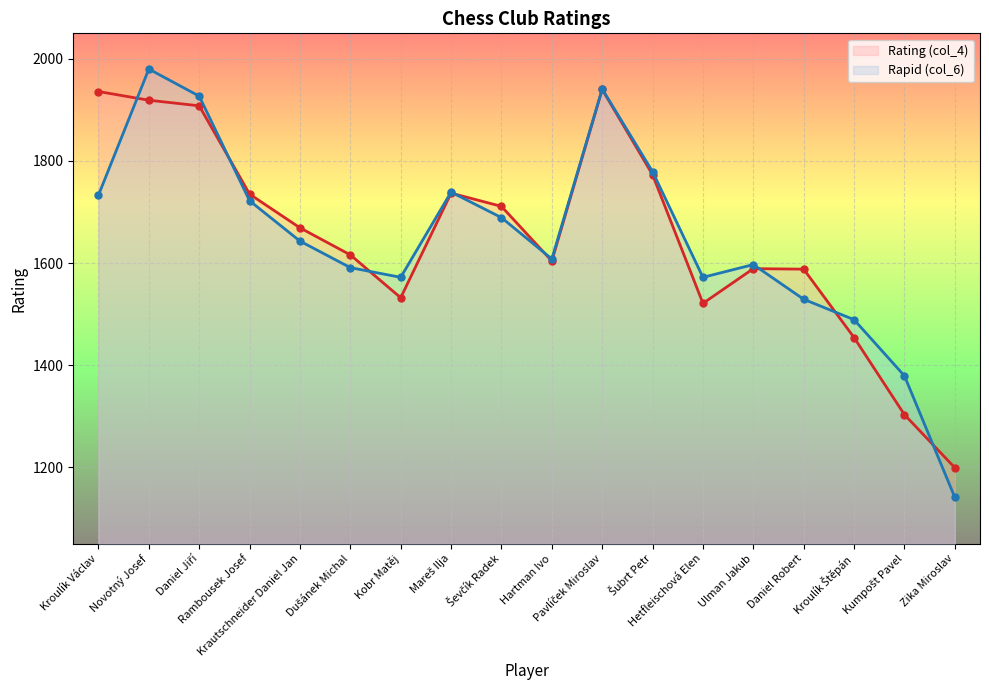

Reading right to left, extract all data points from this chart.

Rating (col_4): Zika Miroslav=1199	Kumpošt Pavel=1303	Kroulík Štěpán=1454	Daniel Robert=1588	Ulman Jakub=1589	Hetfleischová Elen=1521	Šubrt Petr=1773	Pavlíček Miroslav=1940	Hartman Ivo=1604	Ševčík Radek=1711	Mareš Ilja=1737	Kobr Matěj=1532	Dušánek Michal=1616	Krautschneider Daniel Jan=1669	Rambousek Josef=1735	Daniel Jiří=1908	Novotný Josef=1919	Kroulík Václav=1936
Rapid (col_6): Zika Miroslav=1141	Kumpošt Pavel=1379	Kroulík Štěpán=1489	Daniel Robert=1529	Ulman Jakub=1597	Hetfleischová Elen=1572	Šubrt Petr=1779	Pavlíček Miroslav=1941	Hartman Ivo=1608	Ševčík Radek=1689	Mareš Ilja=1739	Kobr Matěj=1572	Dušánek Michal=1591	Krautschneider Daniel Jan=1643	Rambousek Josef=1722	Daniel Jiří=1927	Novotný Josef=1980	Kroulík Václav=1733